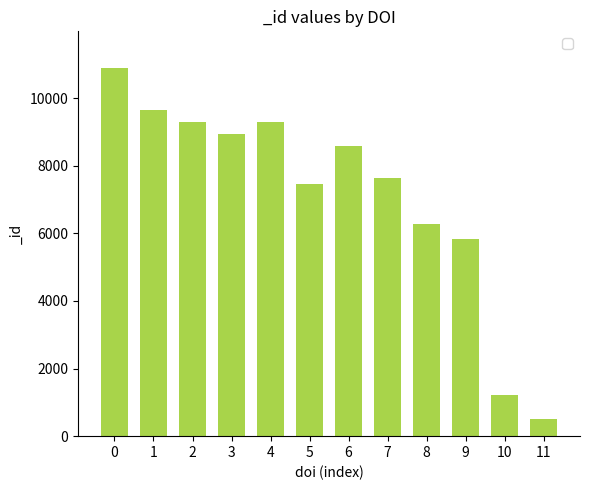

What is the difference between the maximum and minimum values?

10378